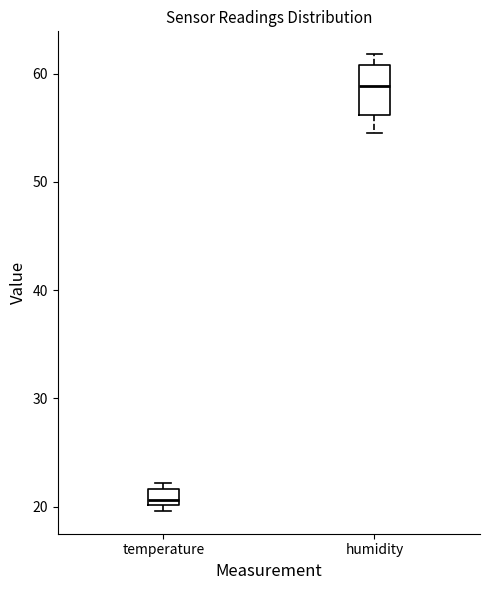

Comparing the boxes themselves (not the whiskers), which one is the tallest?

humidity